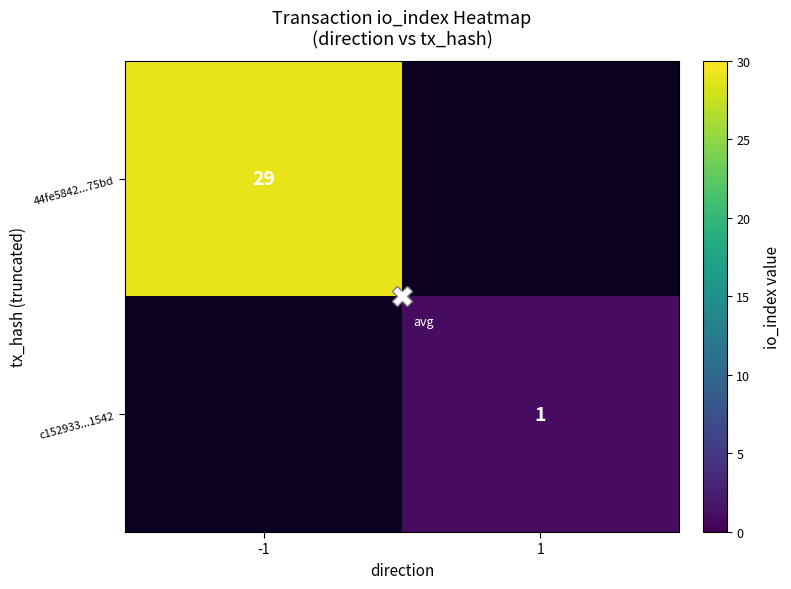

True or false: 44fe5842...75bd has a value of 13.4 at -1.

False